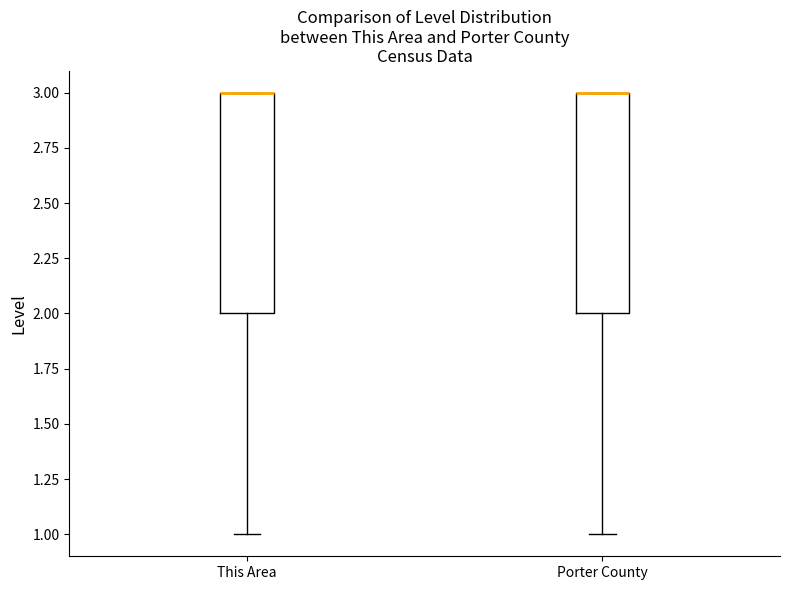

Where is the lower edge of the box for This Area on the y-axis? The values are not printed on the chart, so give them approximately, as read against the axis.

2